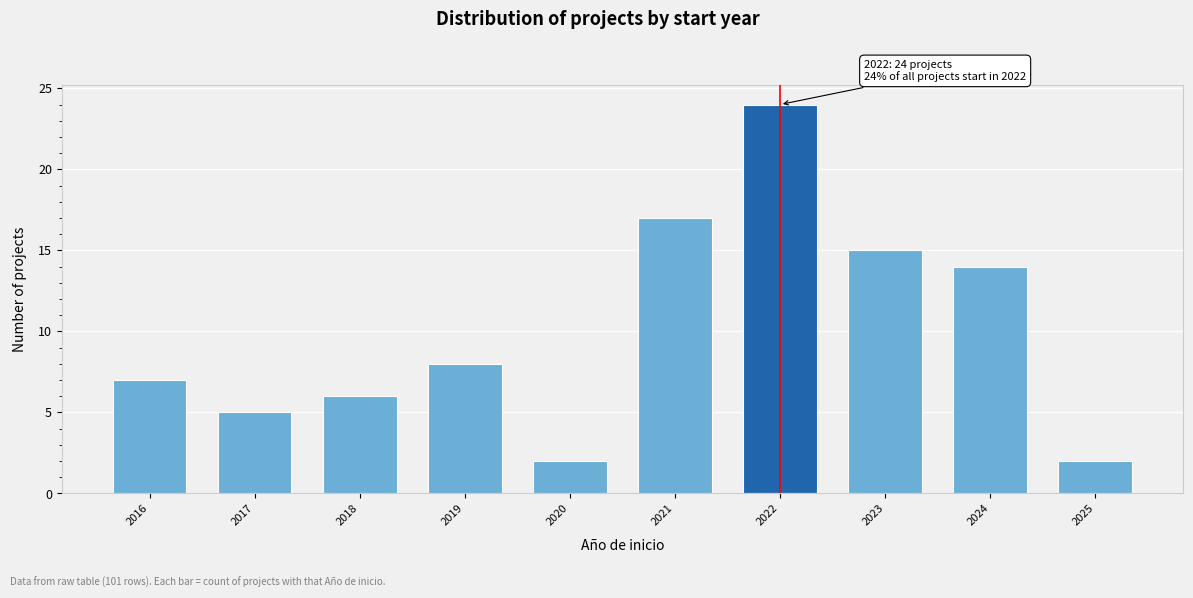

Reading left to right, transcribe all the data shown in this chart.

2016=7	2017=5	2018=6	2019=8	2020=2	2021=17	2022=24	2023=15	2024=14	2025=2